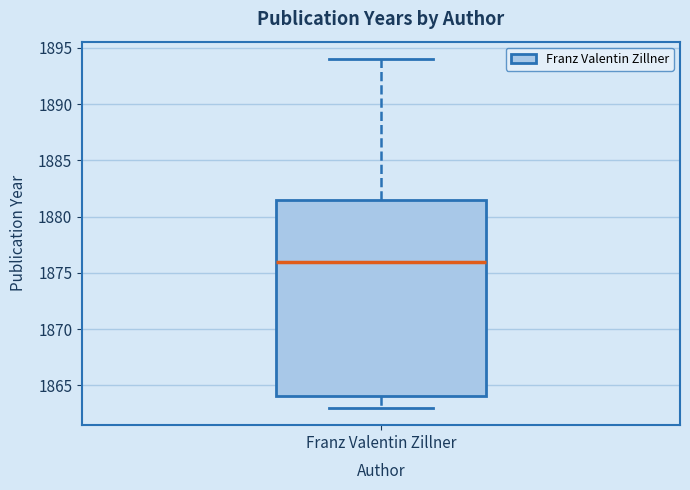

Read this box plot against the y-axis: the position of the median line, the range covered by the box, and the ends of both whiskers. The values are not printed on the chart, so give them approximately, as read against the axis.

median 1876.0, box 1864.0 to 1881.5, whiskers 1863.0 to 1894.0